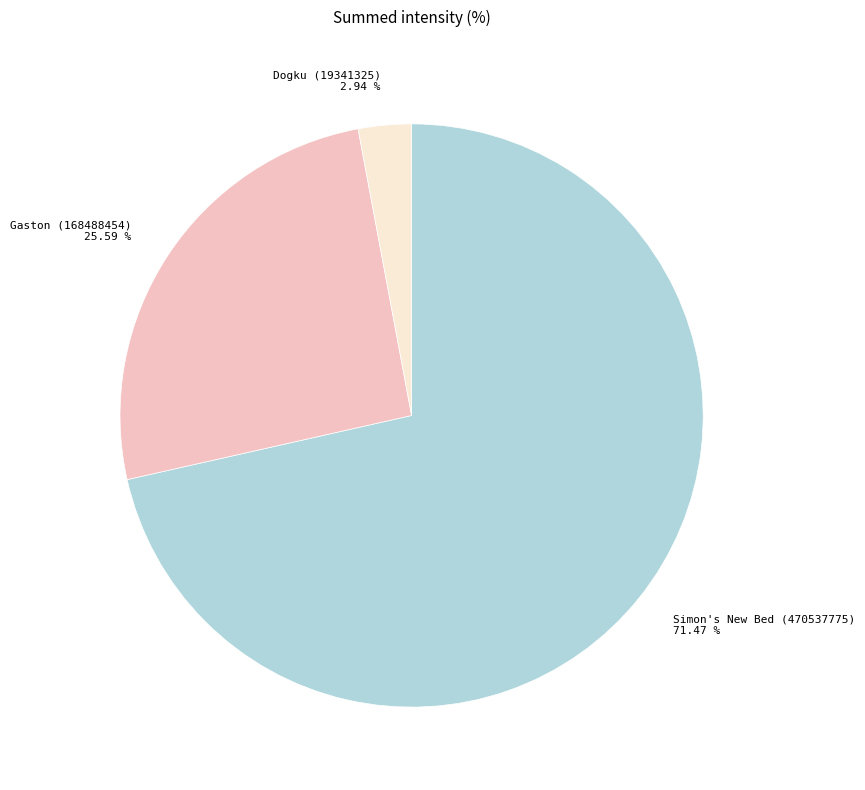

Count the number of slices in the pie.

3